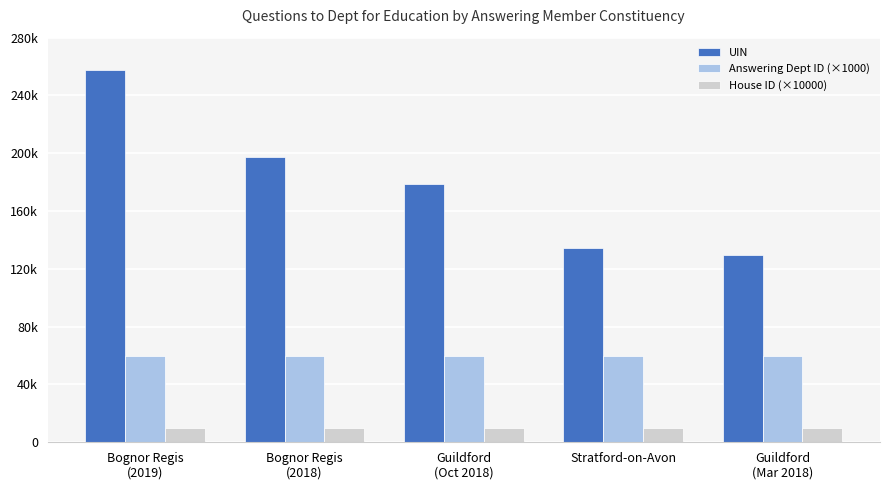

Which series has the widest spread of values?

UIN